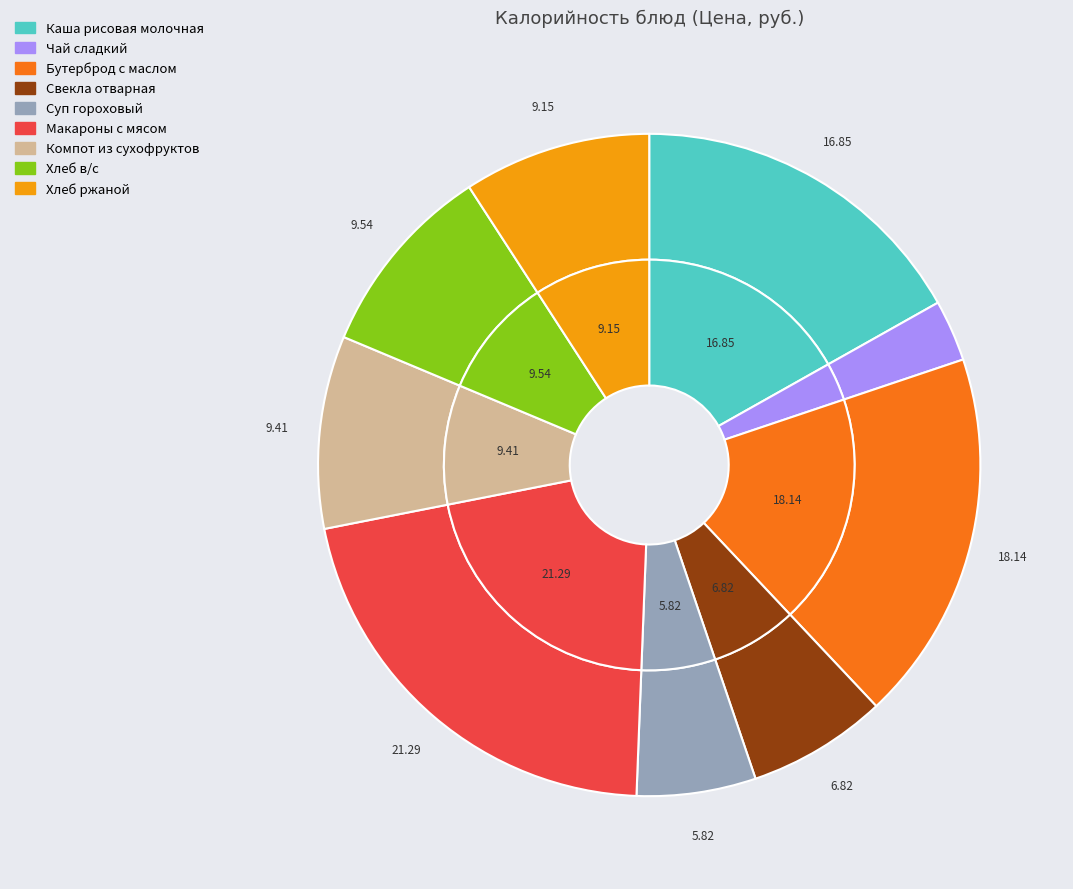

Count the number of slices in the pie.

9